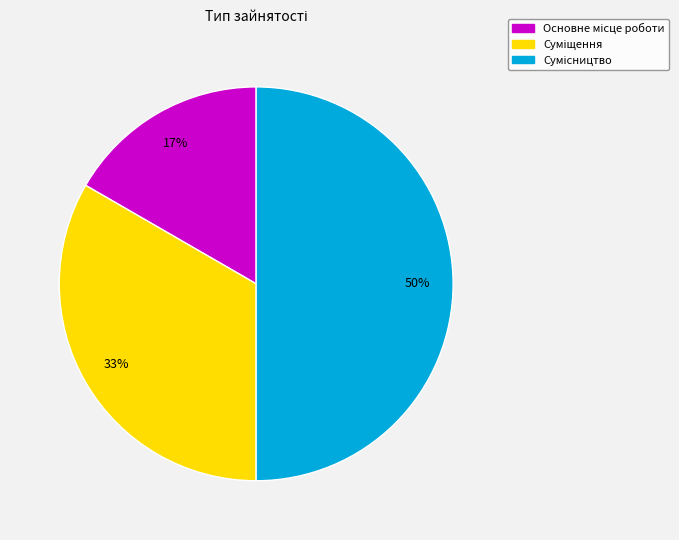

To the nearest percent, what is the average slice percentage?

33%